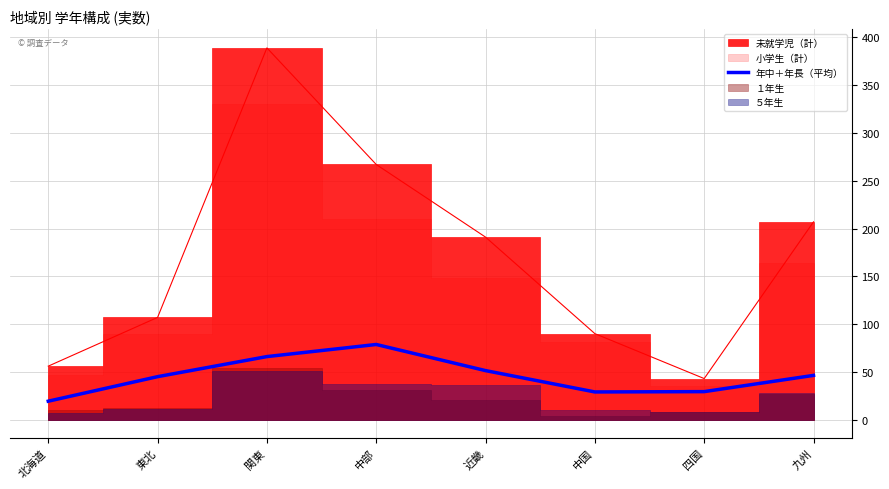

The chart shows a value of 82.6 at 九州. True or false?

False